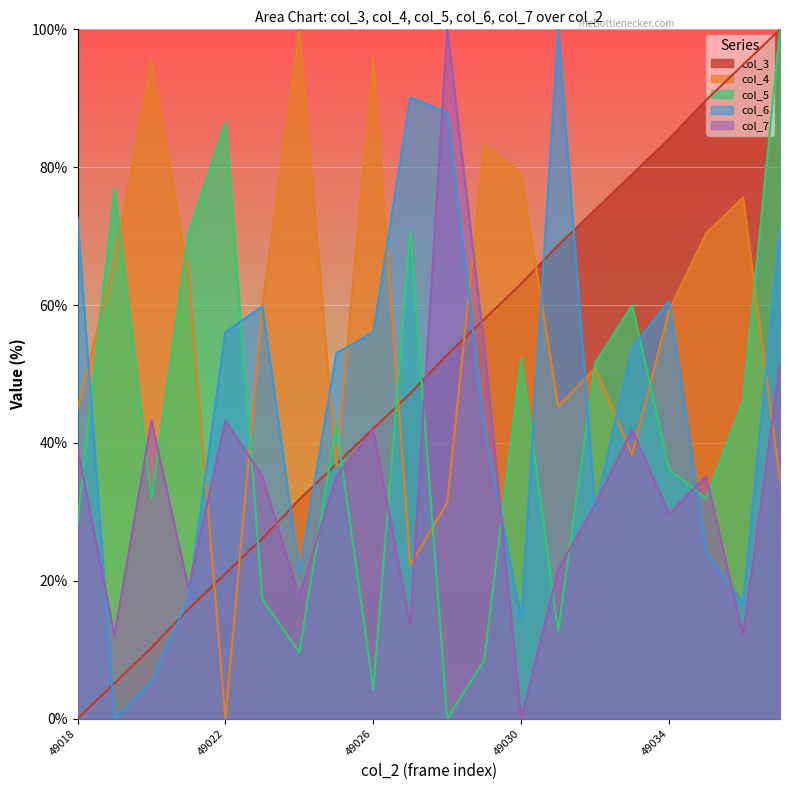

Where do col_6 and col_5 first cross each other?

49018 and 49019